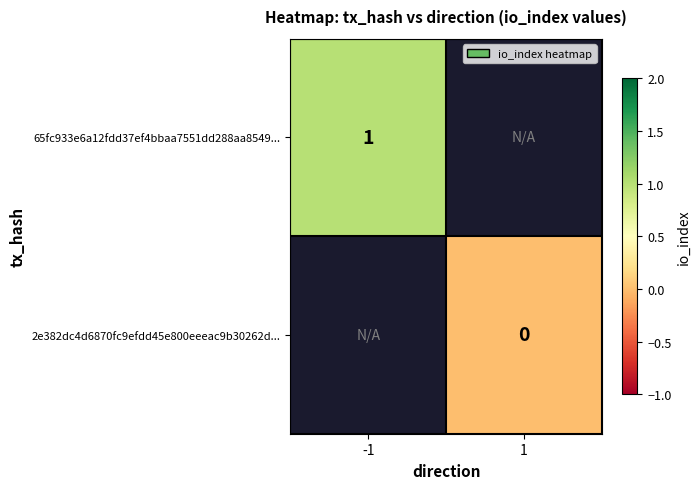

The 65fc933e6a12fdd37ef4bbaa7551dd288aa8549... series shows 1 at -1. True or false?

True